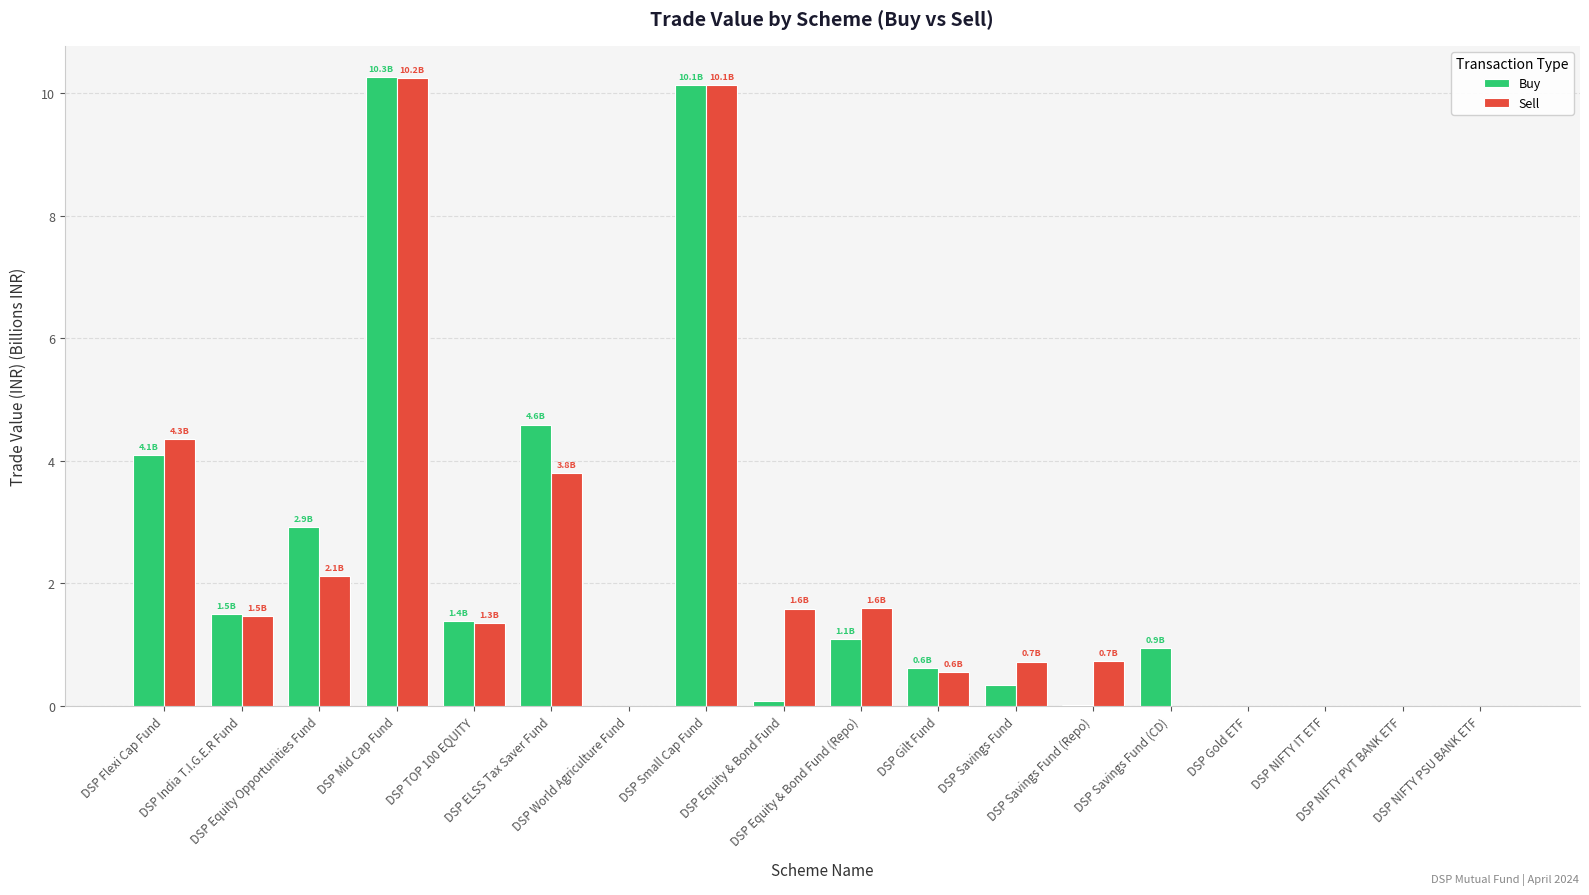

Count the number of data series in this chart.

2